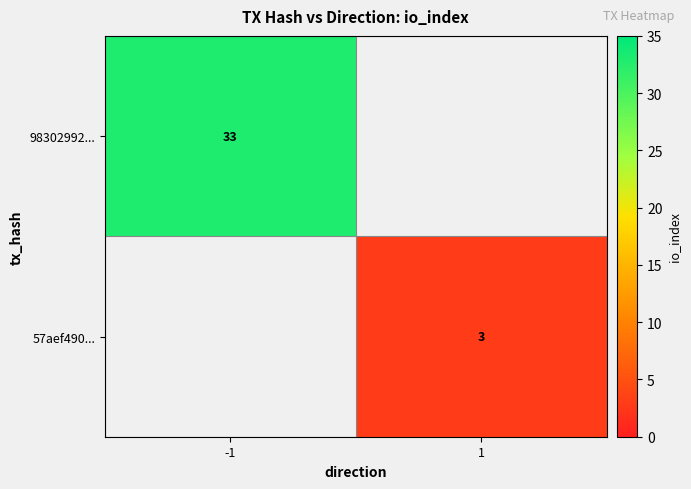

The value of 57aef490... at 1 is 3. True or false?

True